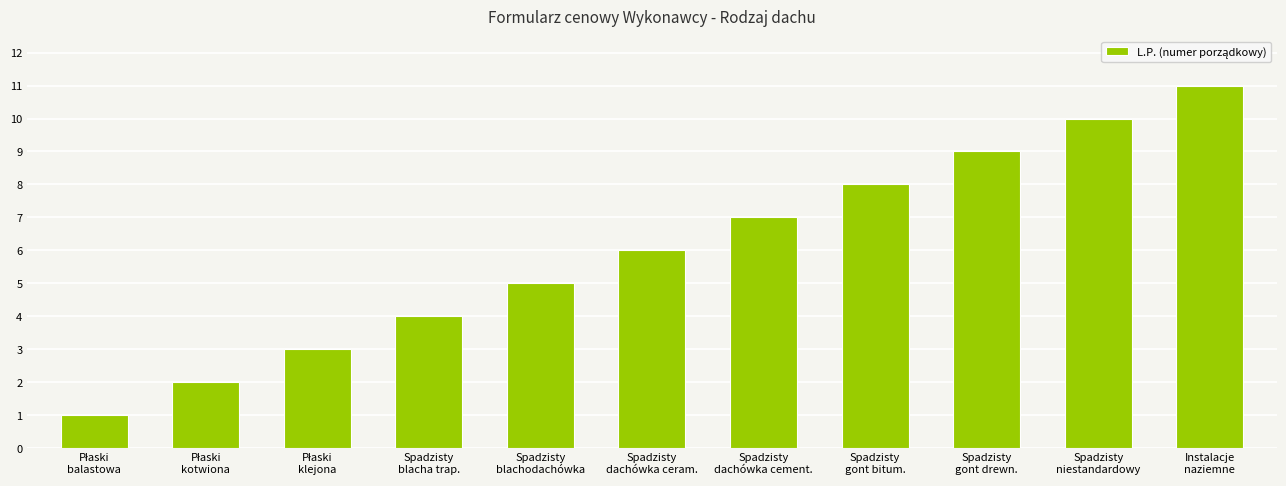

Reading left to right, what are all the values shown in this chart?

1	2	3	4	5	6	7	8	9	10	11